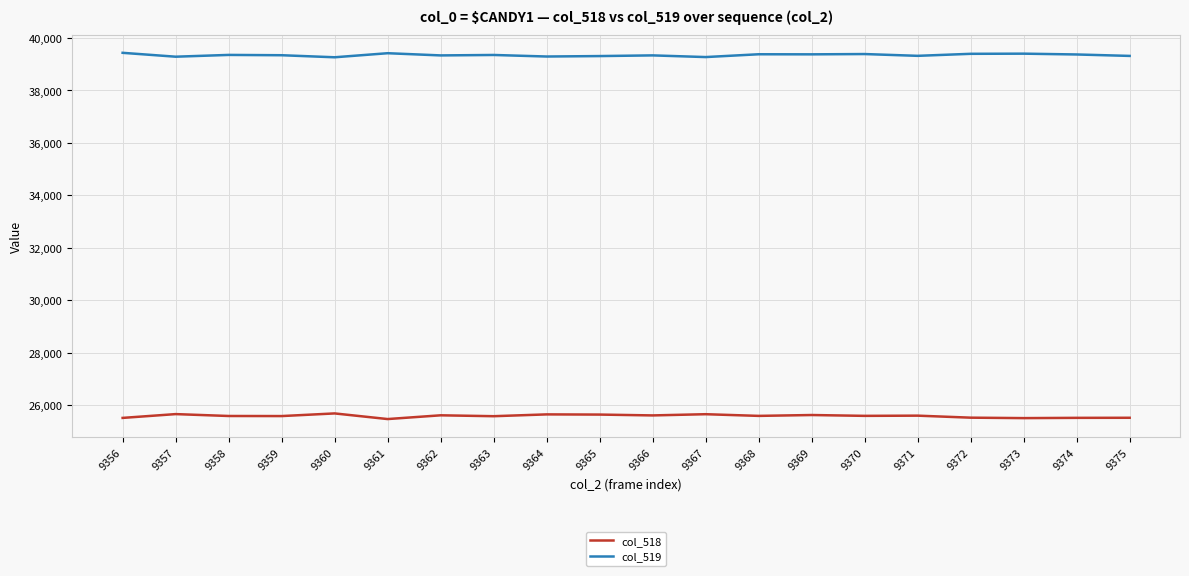

What is the smallest value displayed?

25465